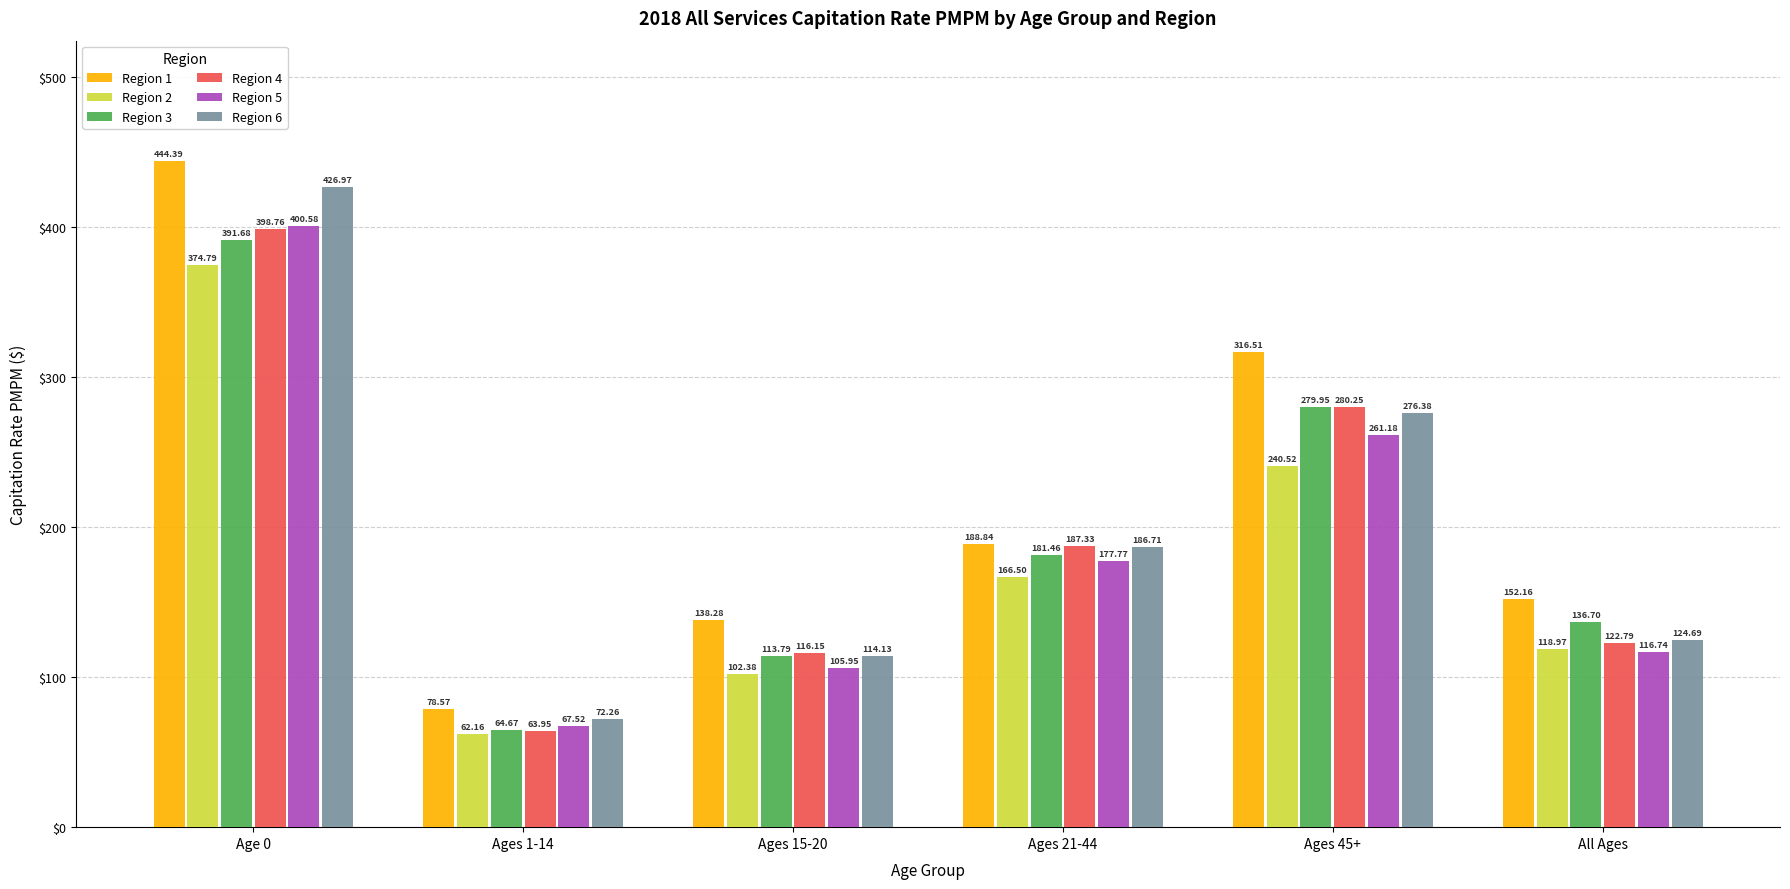

What is the minimum value shown in the chart?

62.2